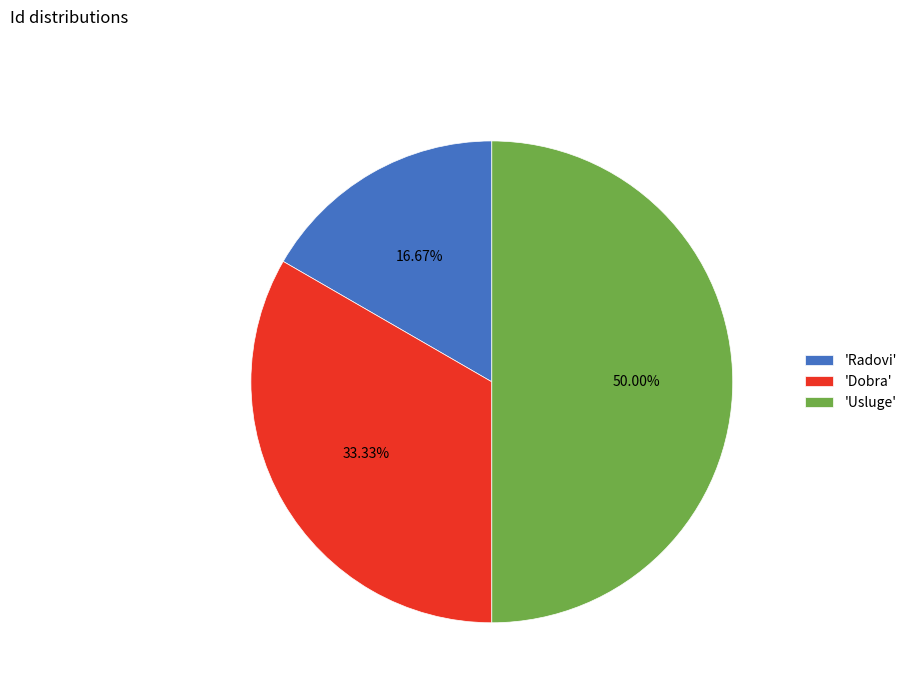

Which category has the smallest portion of the pie?

'Radovi'